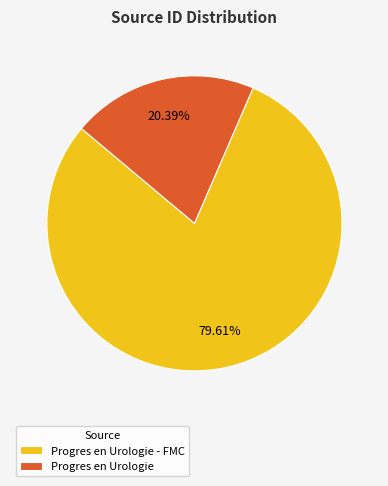

Between Progres en Urologie - FMC and Progres en Urologie, which is larger?

Progres en Urologie - FMC